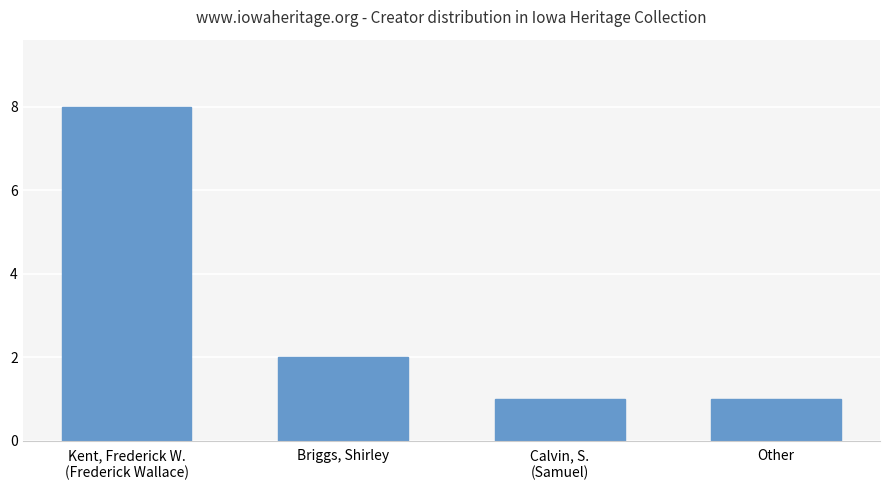

At which label is the value closest to 4?

Briggs, Shirley